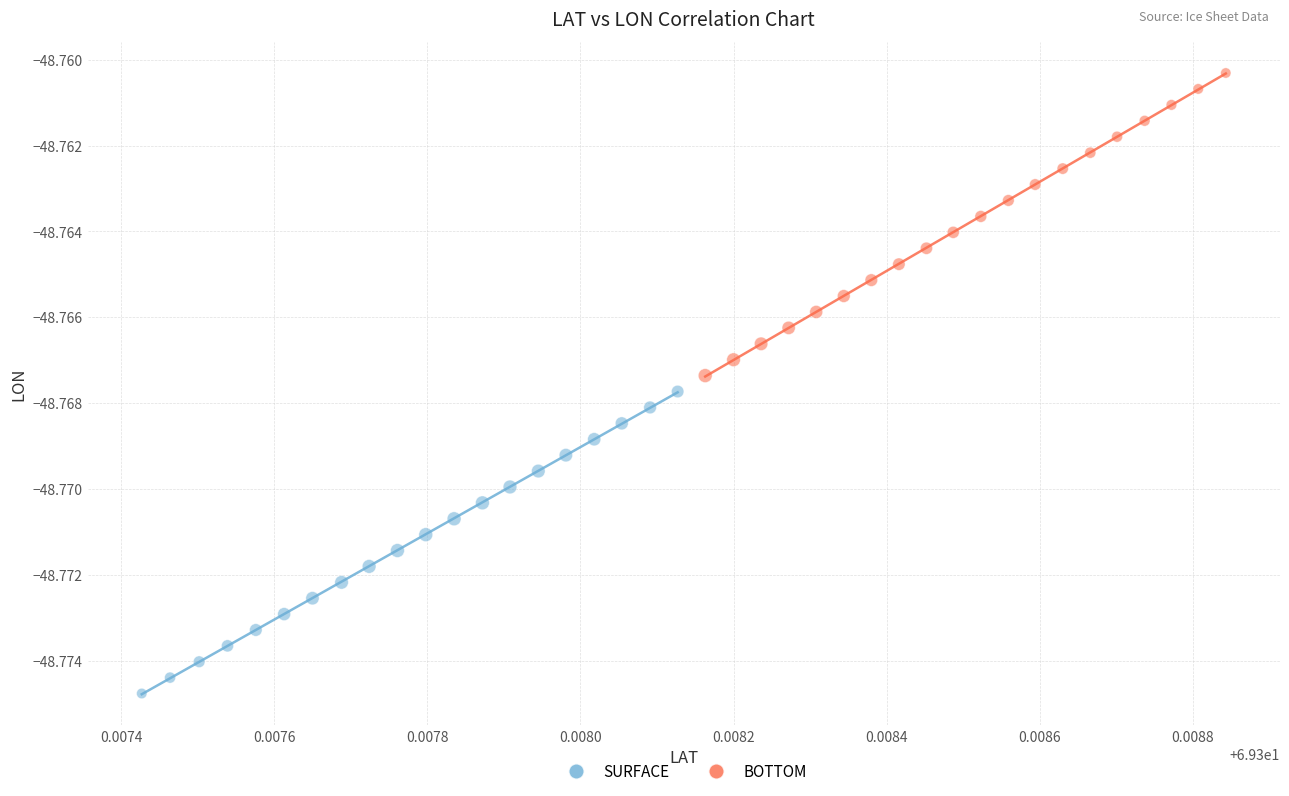

Which series reaches the maximum Y coordinate?

BOTTOM